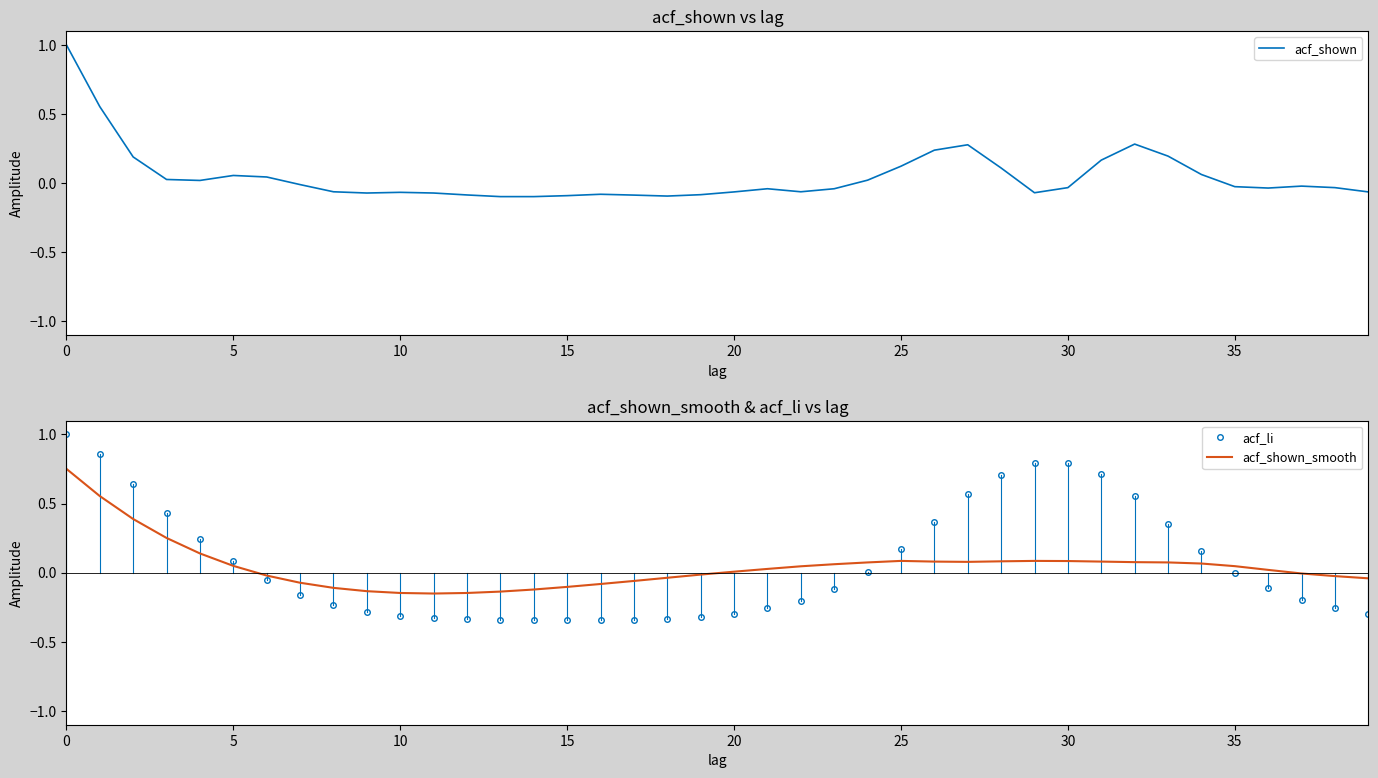

What is the approximate value of acf_shown at 22?

-0.1